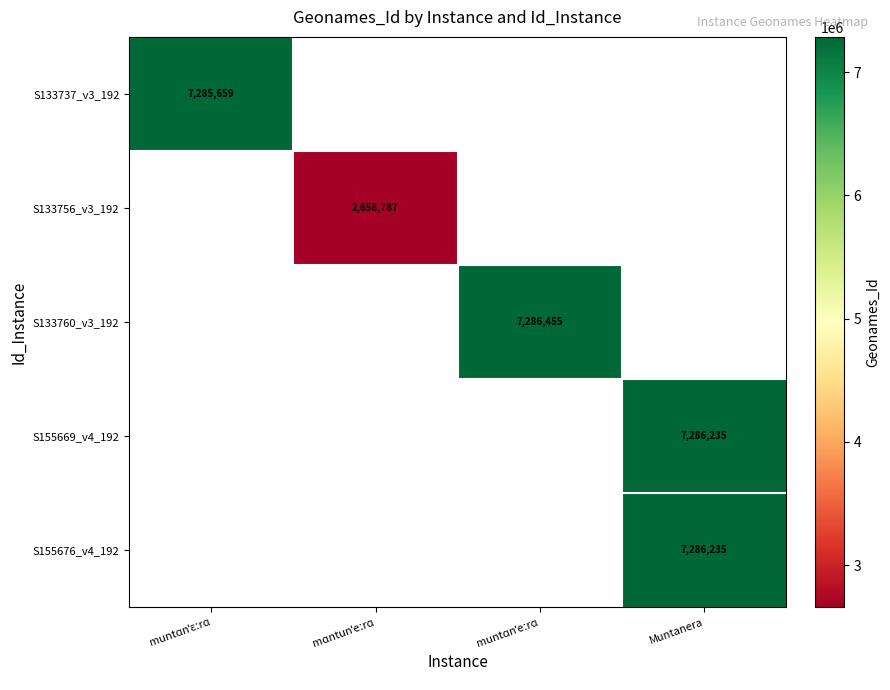

The value of S155669_v4_192 at Muntanera is 7286235. True or false?

True